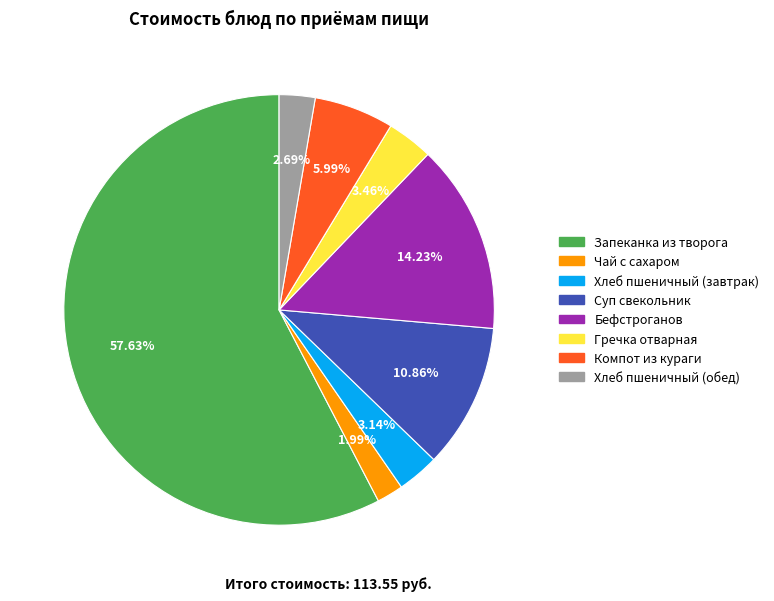

Is there a majority slice in this chart?

Yes